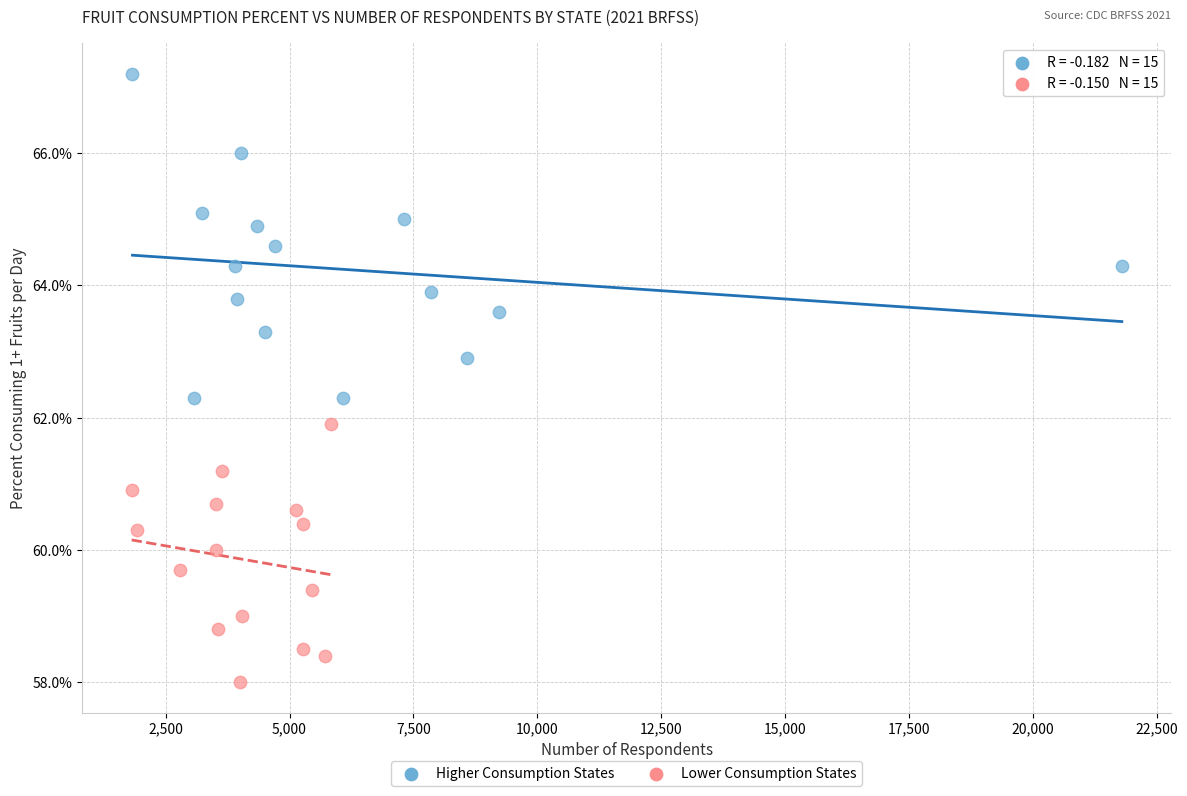

Which series contains the lowest Y value?

Lower Consumption States